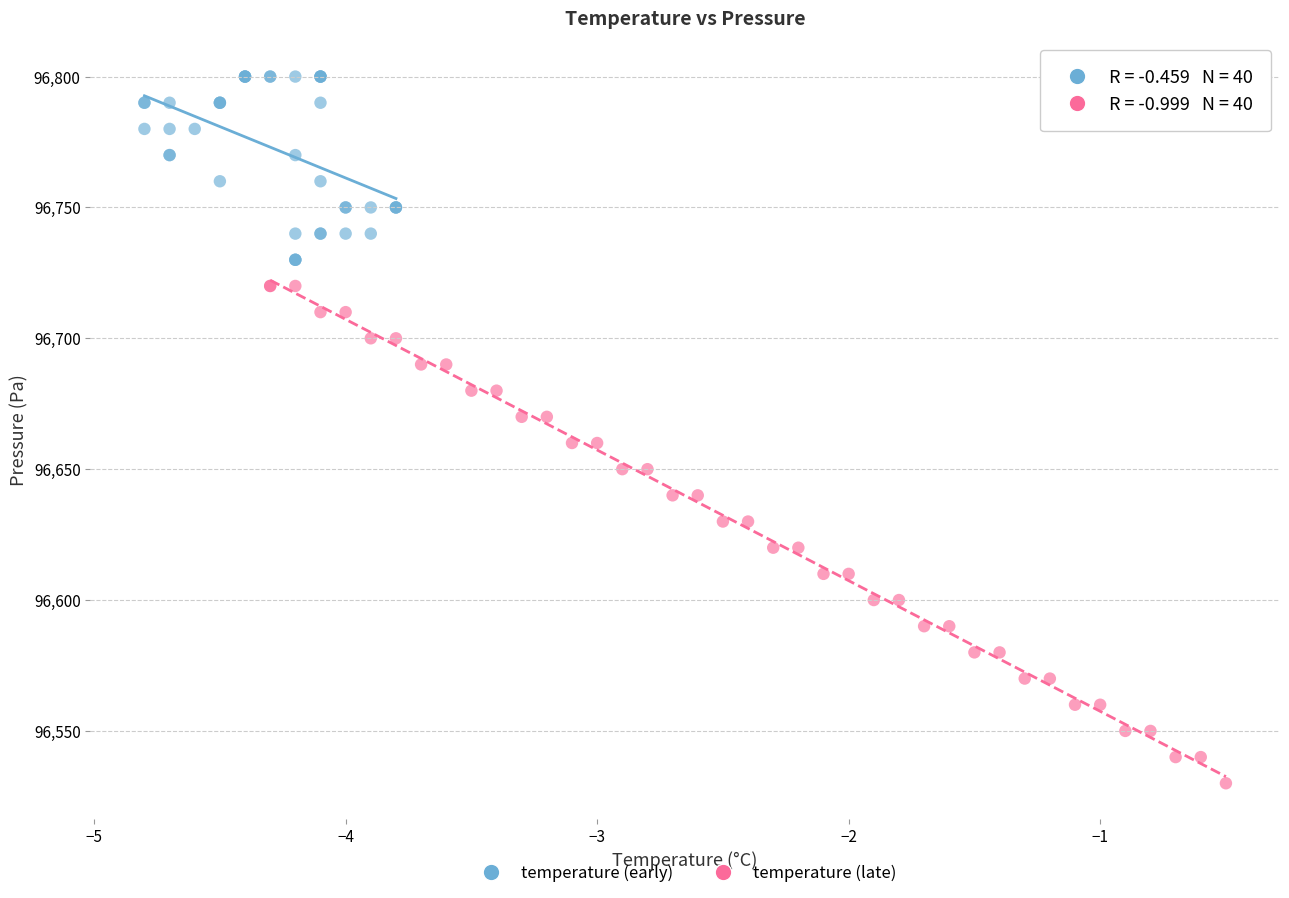

Which series has the widest spread of Y values?

temperature (late)